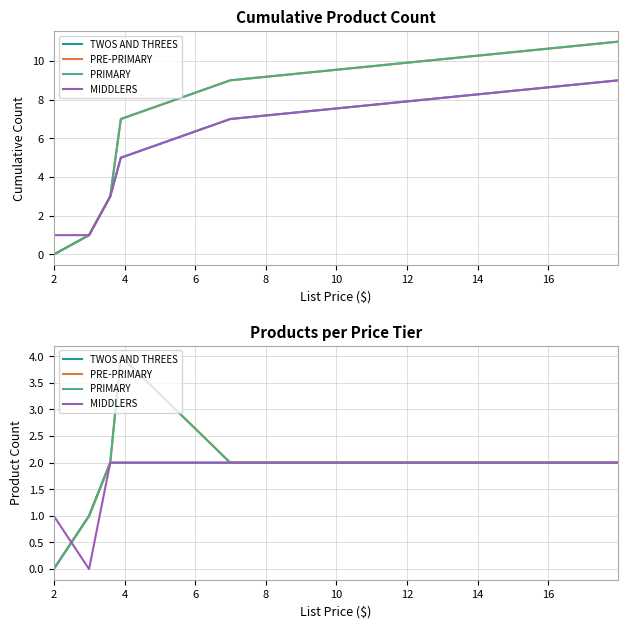

What is the value of the PRE-PRIMARY point at the 2nd from the left?

1